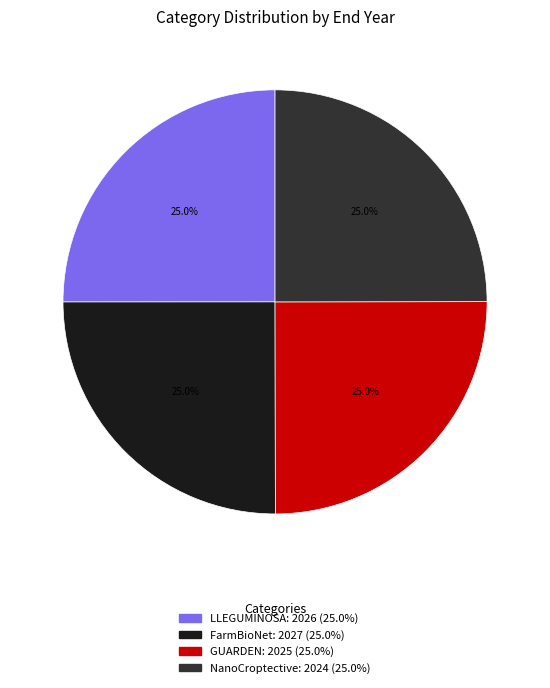

Is there a majority slice in this chart?

No